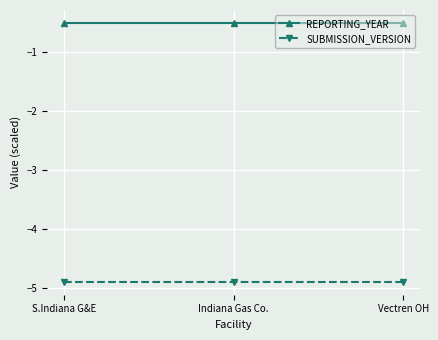

What is the spread (max minus min) of values at S.Indiana G&E?

4.4